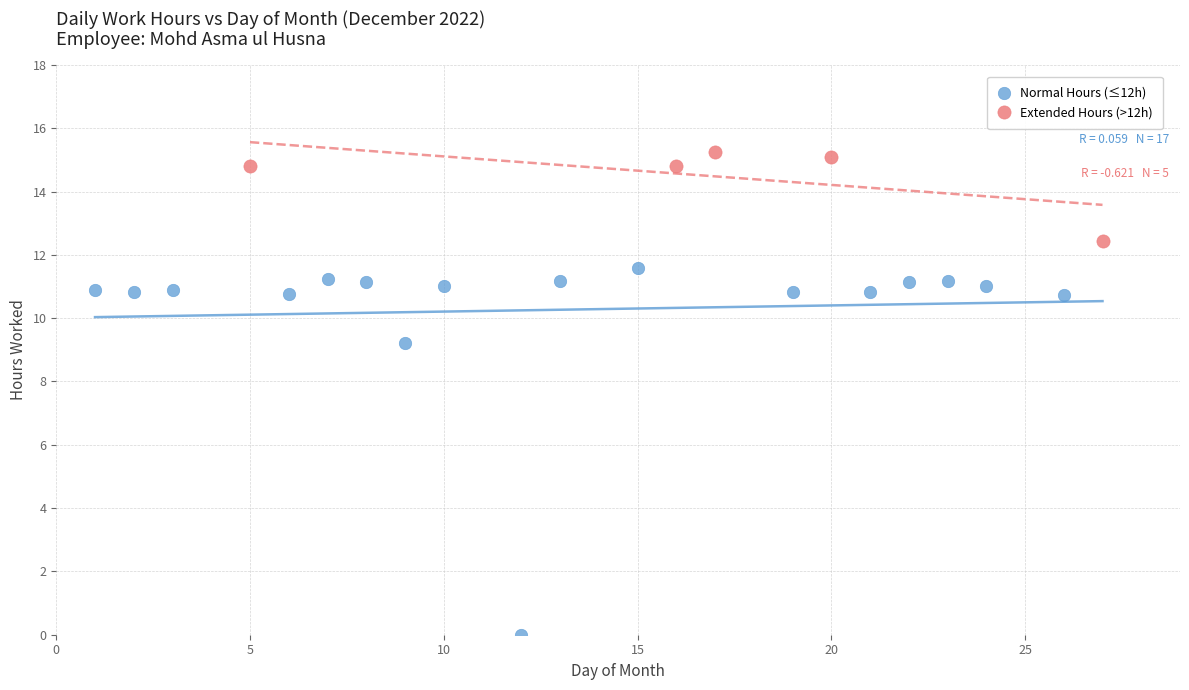

Which series has the widest spread of Y values?

Normal Hours (≤12h)